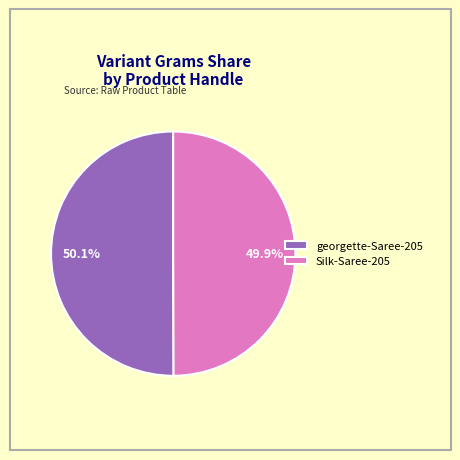

To the nearest percent, what percentage of the pie is georgette-Saree-205?

50%